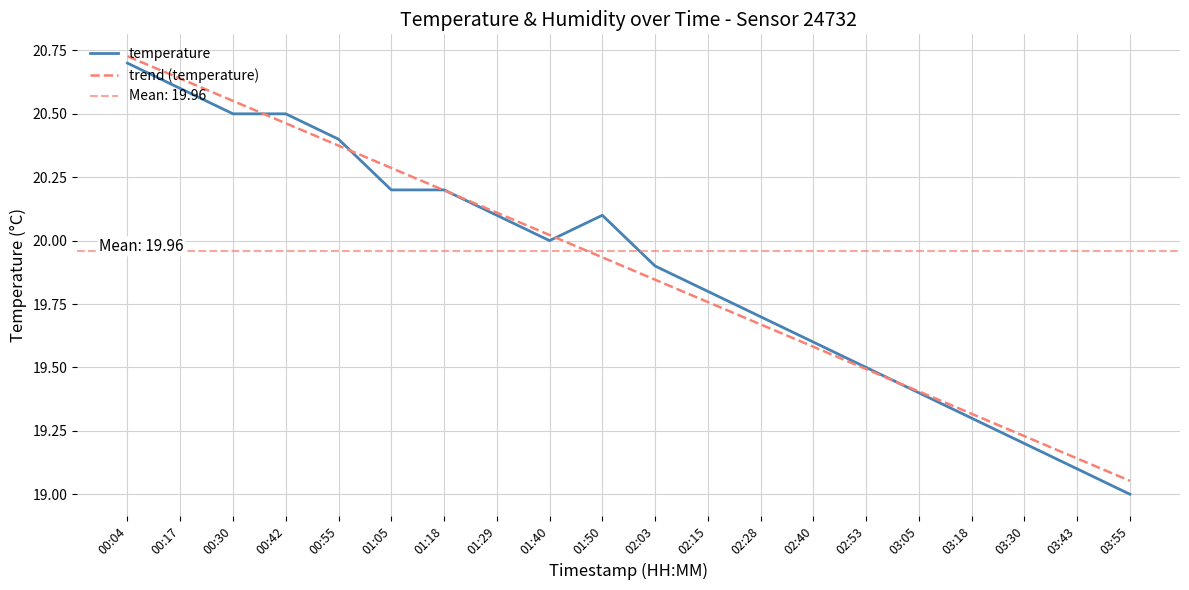

True or false: temperature has a value of 27.7 at 02:15.

False